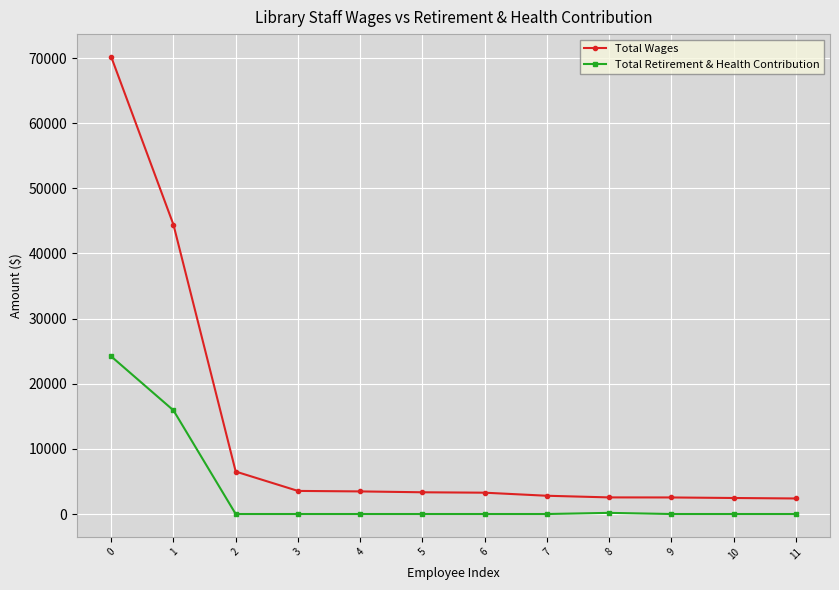

How many lines are shown in the chart?

2